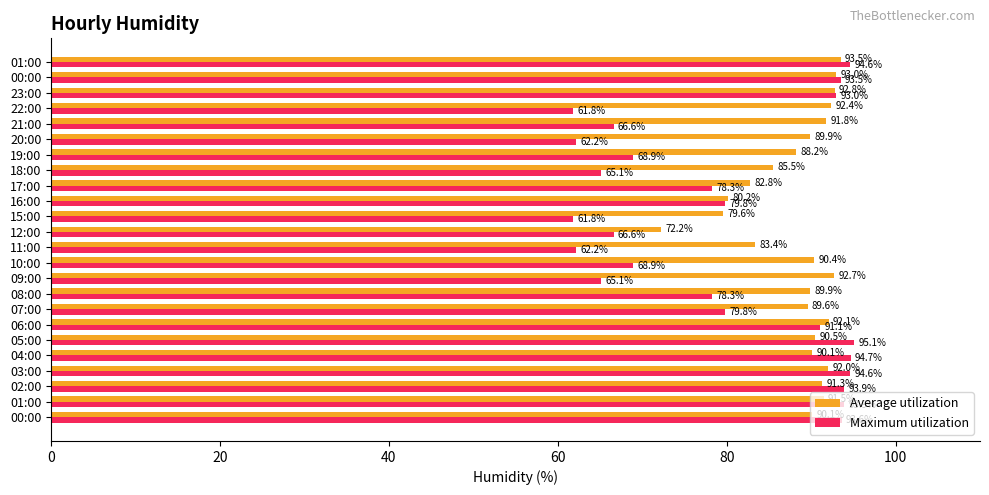

Which category has the highest value in the Maximum utilization series?

05:00